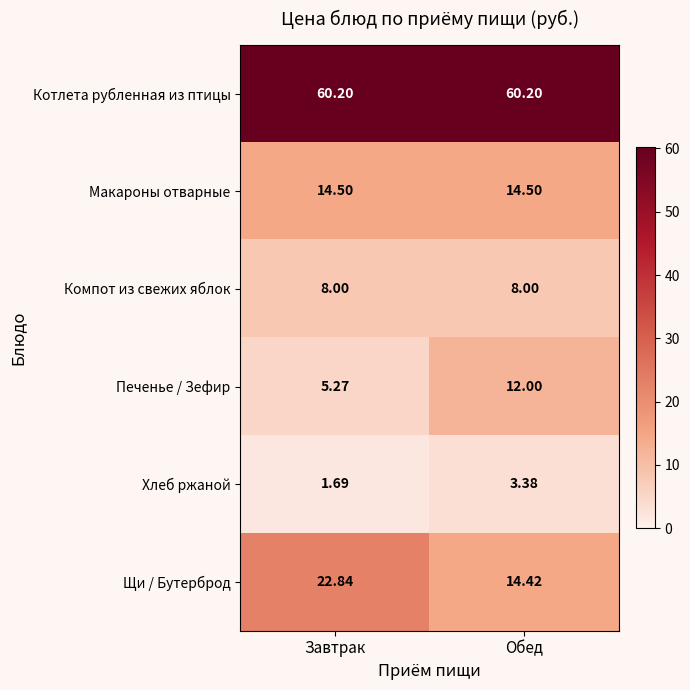

Which category has the lowest value across all series?

Завтрак